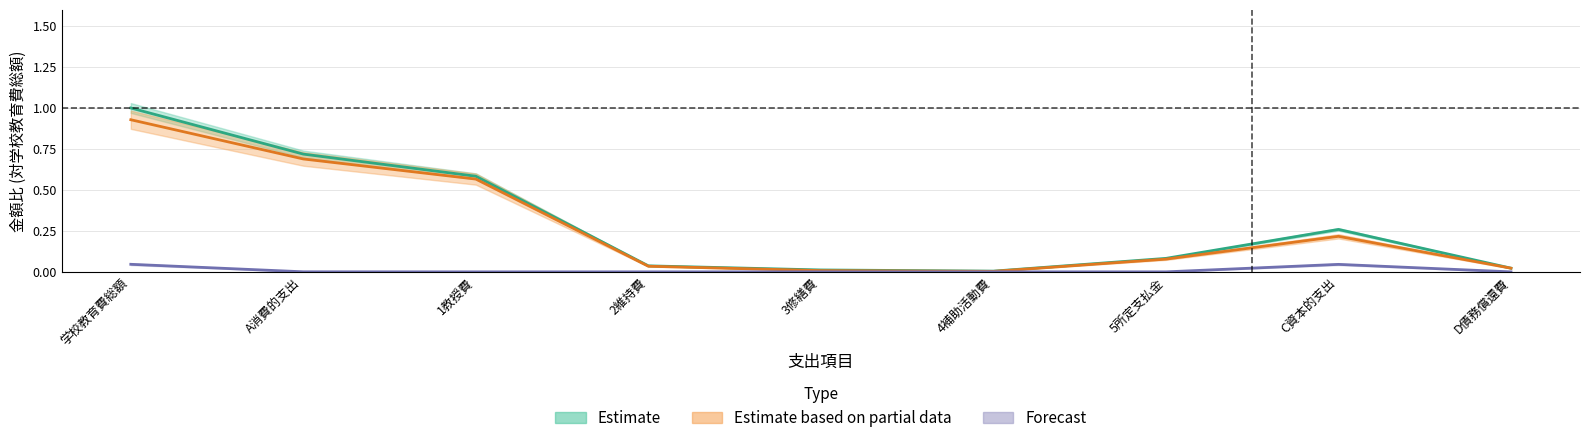

At which category does Forecast reach its first local peak?

4補助活動費